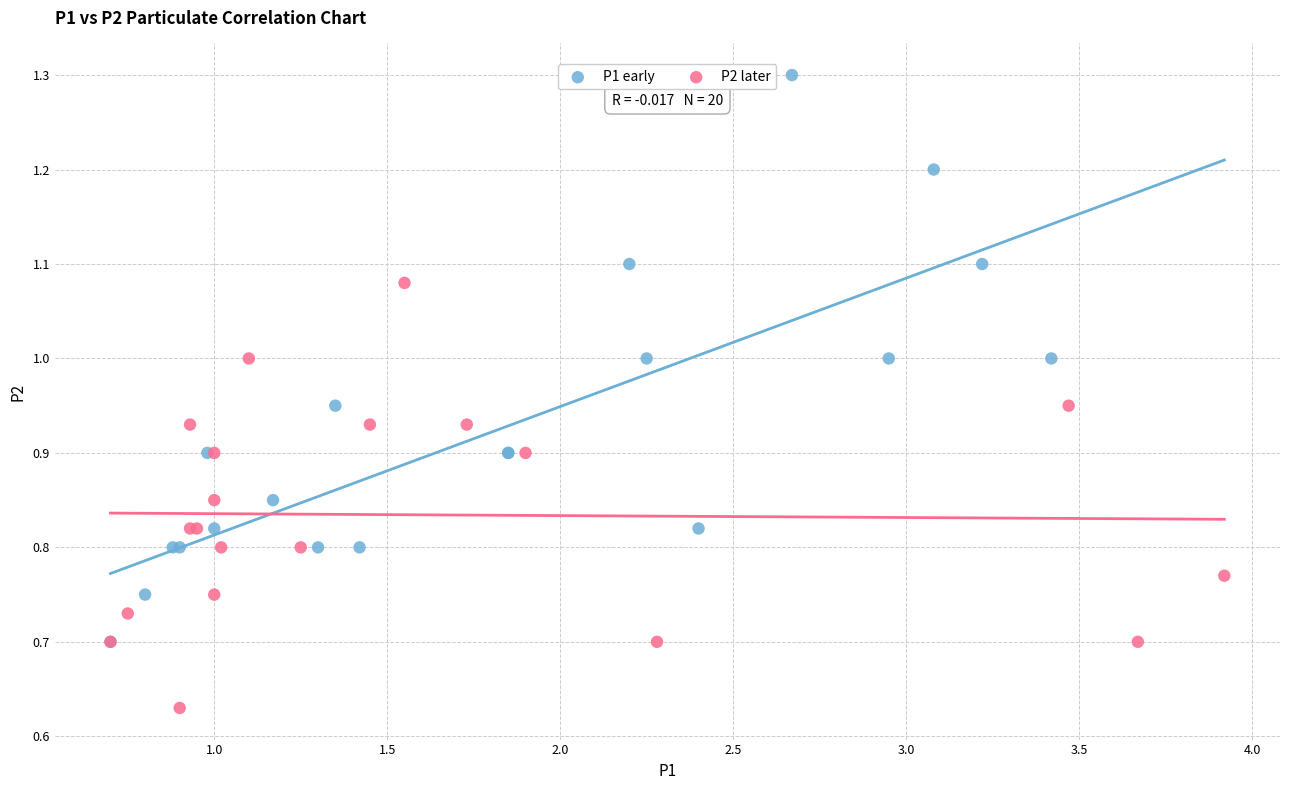

What are all the series names shown in the legend?

P1 early, P2 later